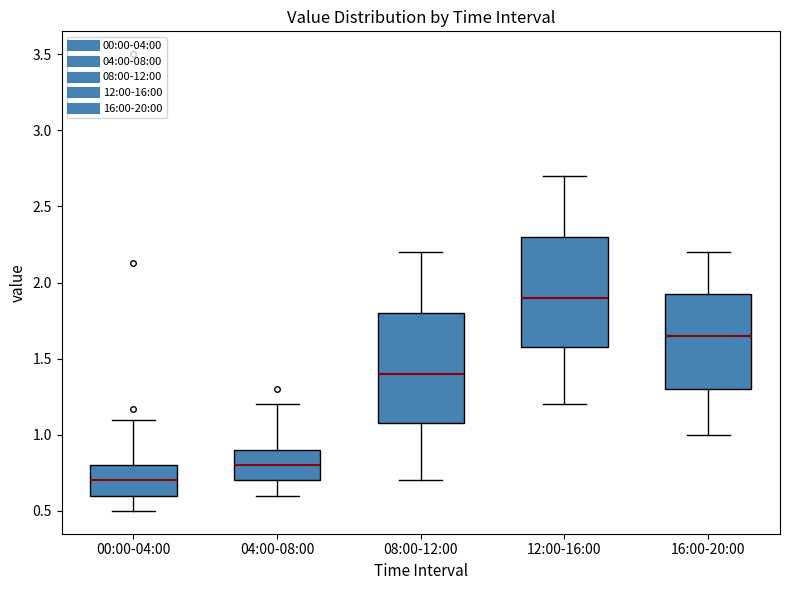

Reading left to right, transcribe this box plot: for each box, give where its median line is, the range the box spans, and where its two whiskers end, as read against the y-axis. The values are not printed on the chart, so give them approximately, as read against the axis.

00:00-04:00: median 0.70, box 0.60 to 0.80, whiskers 0.50 to 1.10
04:00-08:00: median 0.80, box 0.70 to 0.90, whiskers 0.60 to 1.20
08:00-12:00: median 1.40, box 1.10 to 1.80, whiskers 0.70 to 2.20
12:00-16:00: median 1.90, box 1.60 to 2.30, whiskers 1.20 to 2.70
16:00-20:00: median 1.65, box 1.30 to 1.95, whiskers 1.00 to 2.20